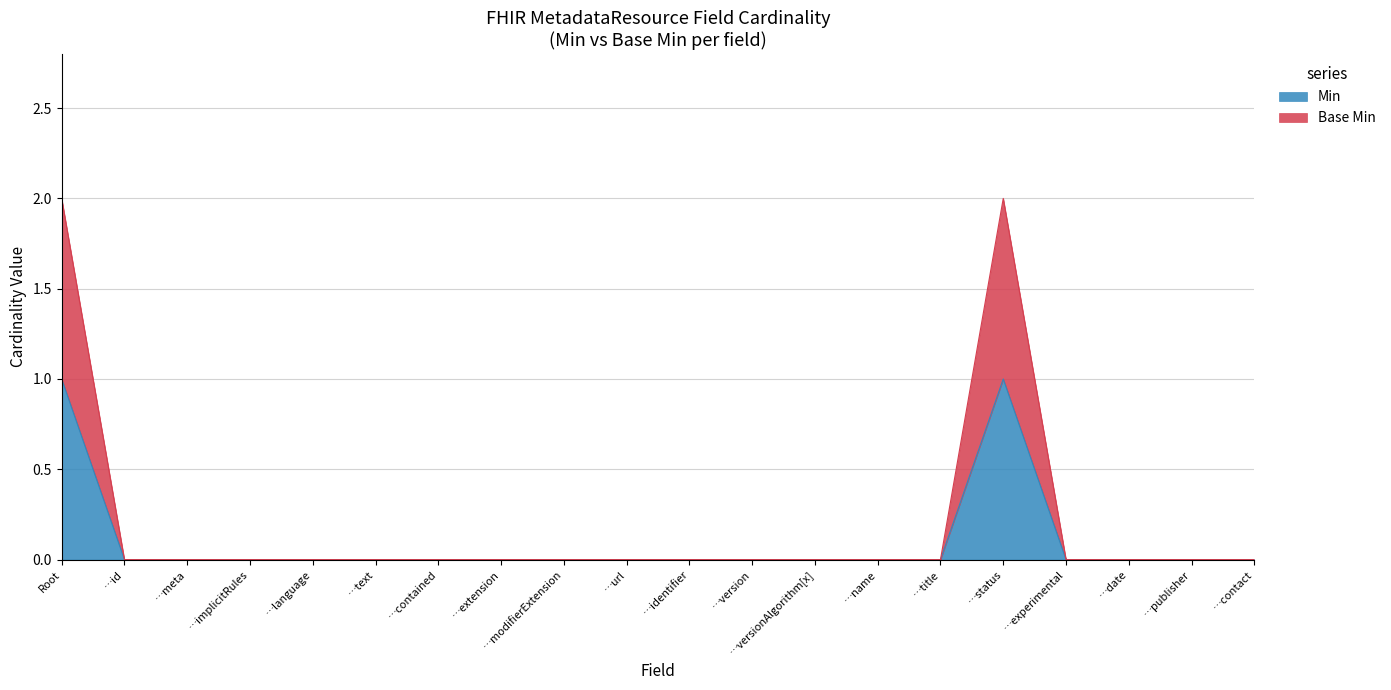

Does the chart display data point markers on the line(s)?

No